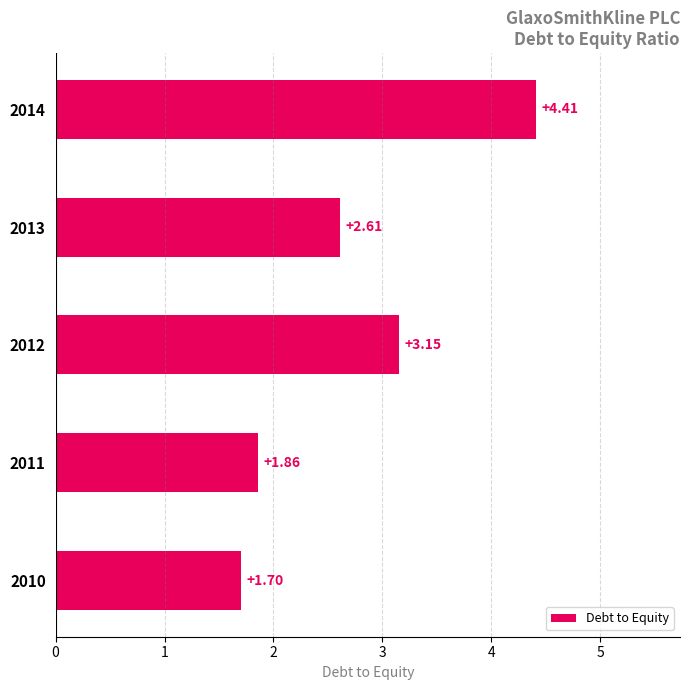

What is the sum of all values?

13.7